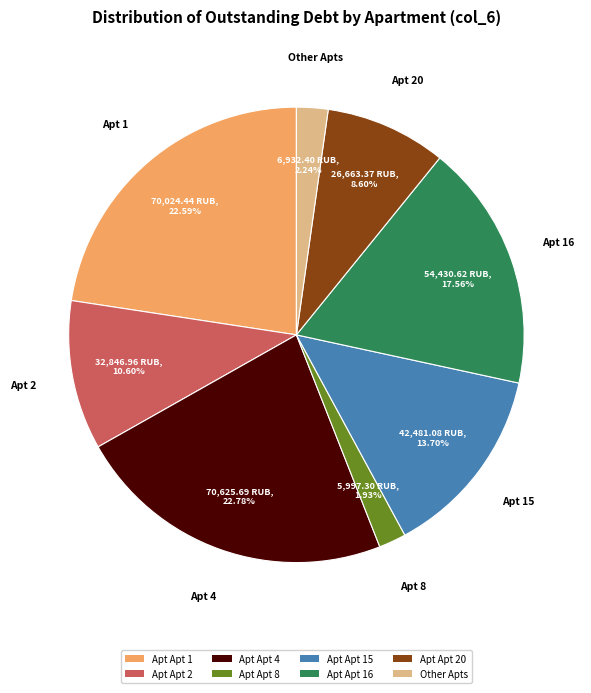

How many segments does this pie chart have?

8